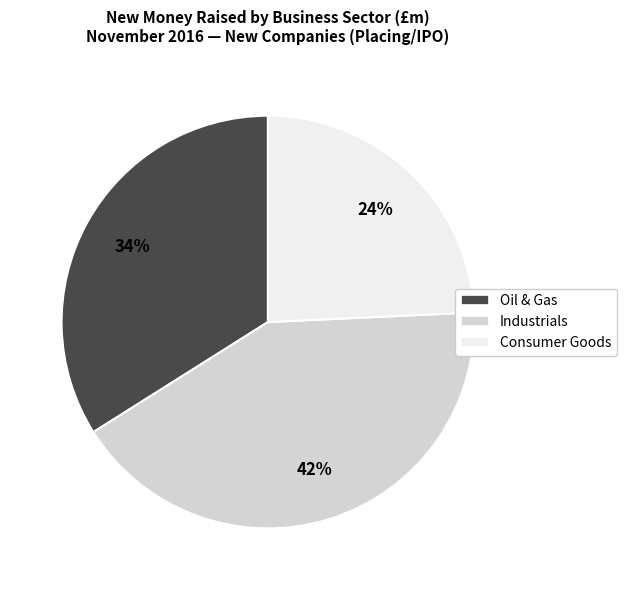

To the nearest percent, what is the difference between the largest and smallest slice percentages?

18%